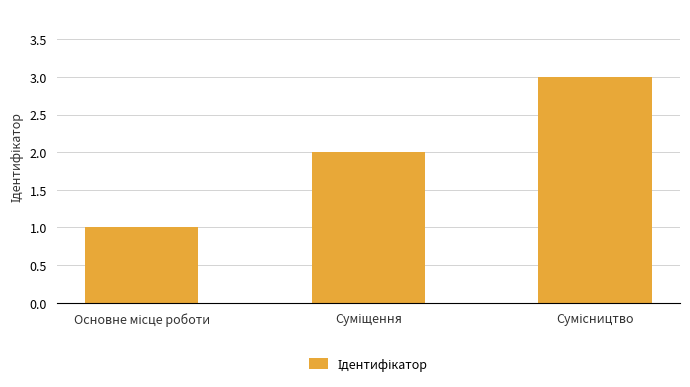

What is the sum of all values?

6